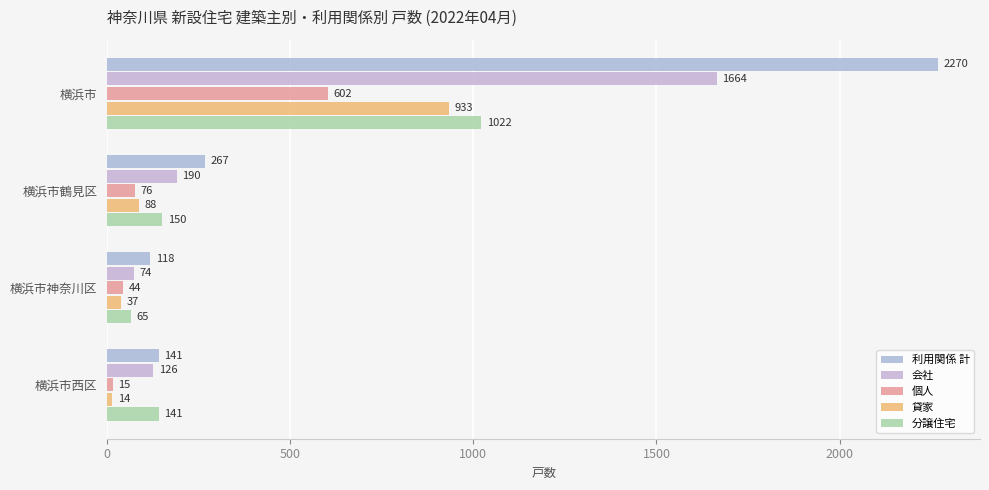

How many data points does each series have?

4